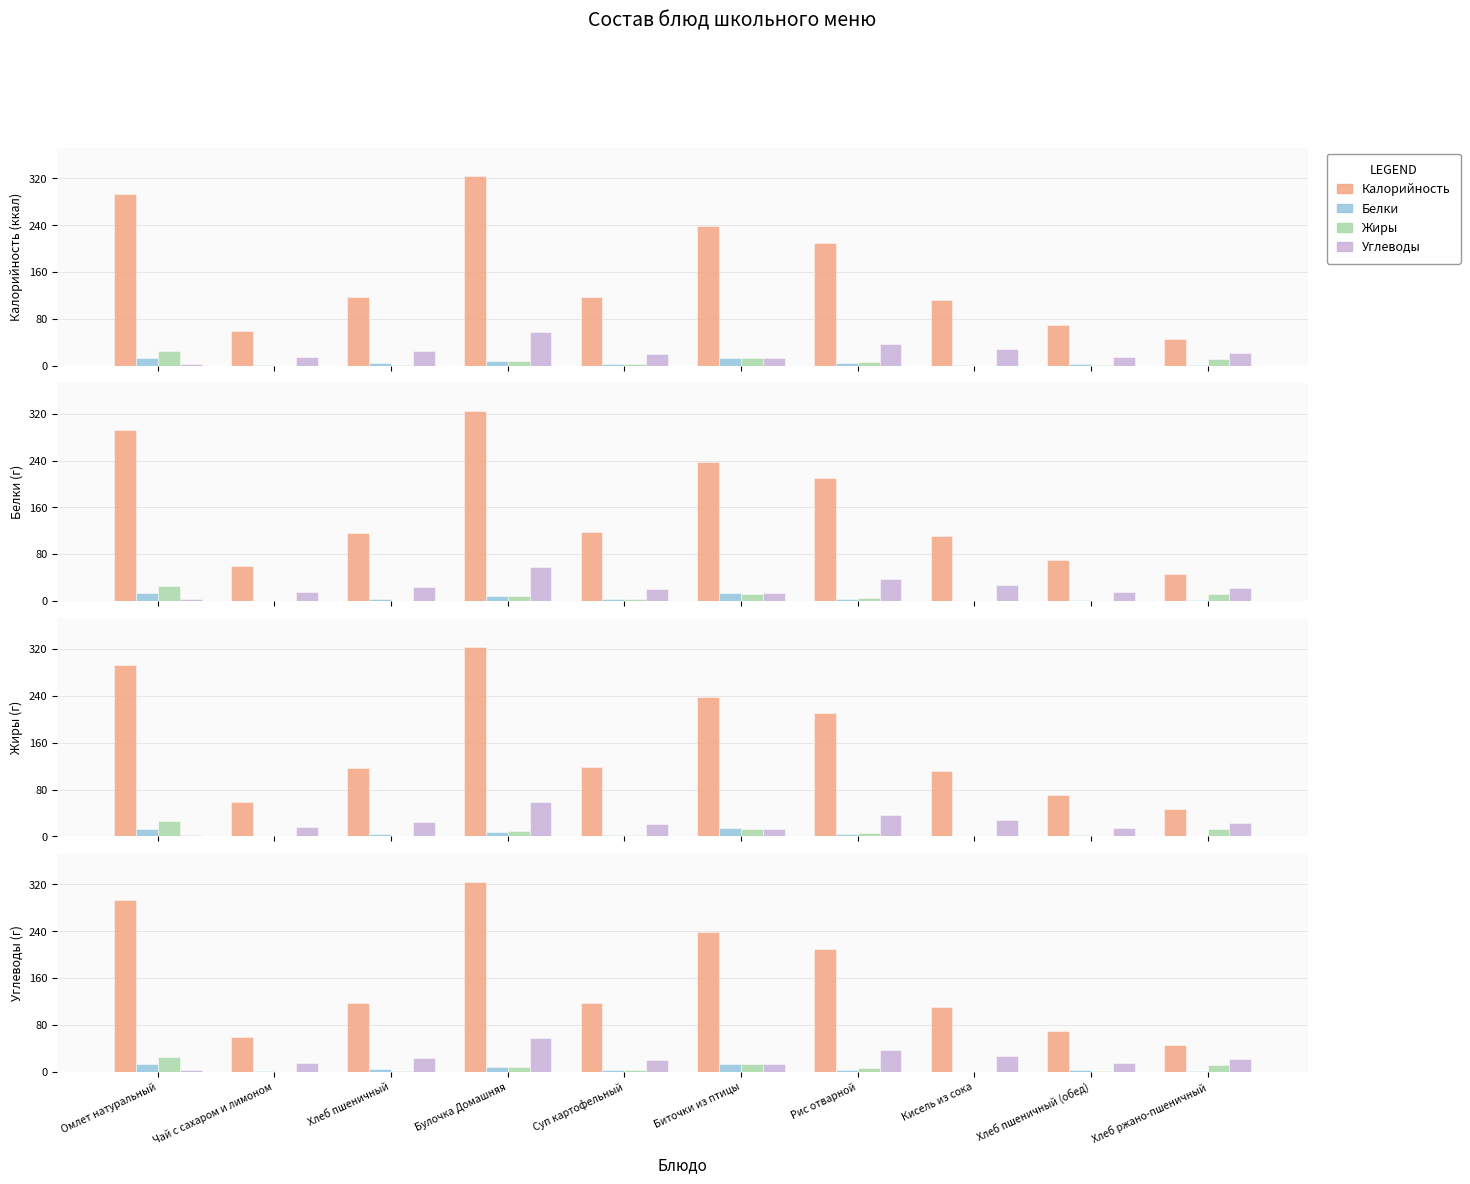

What is the value of the Калорийность bar at the 10th from the left?

46.0